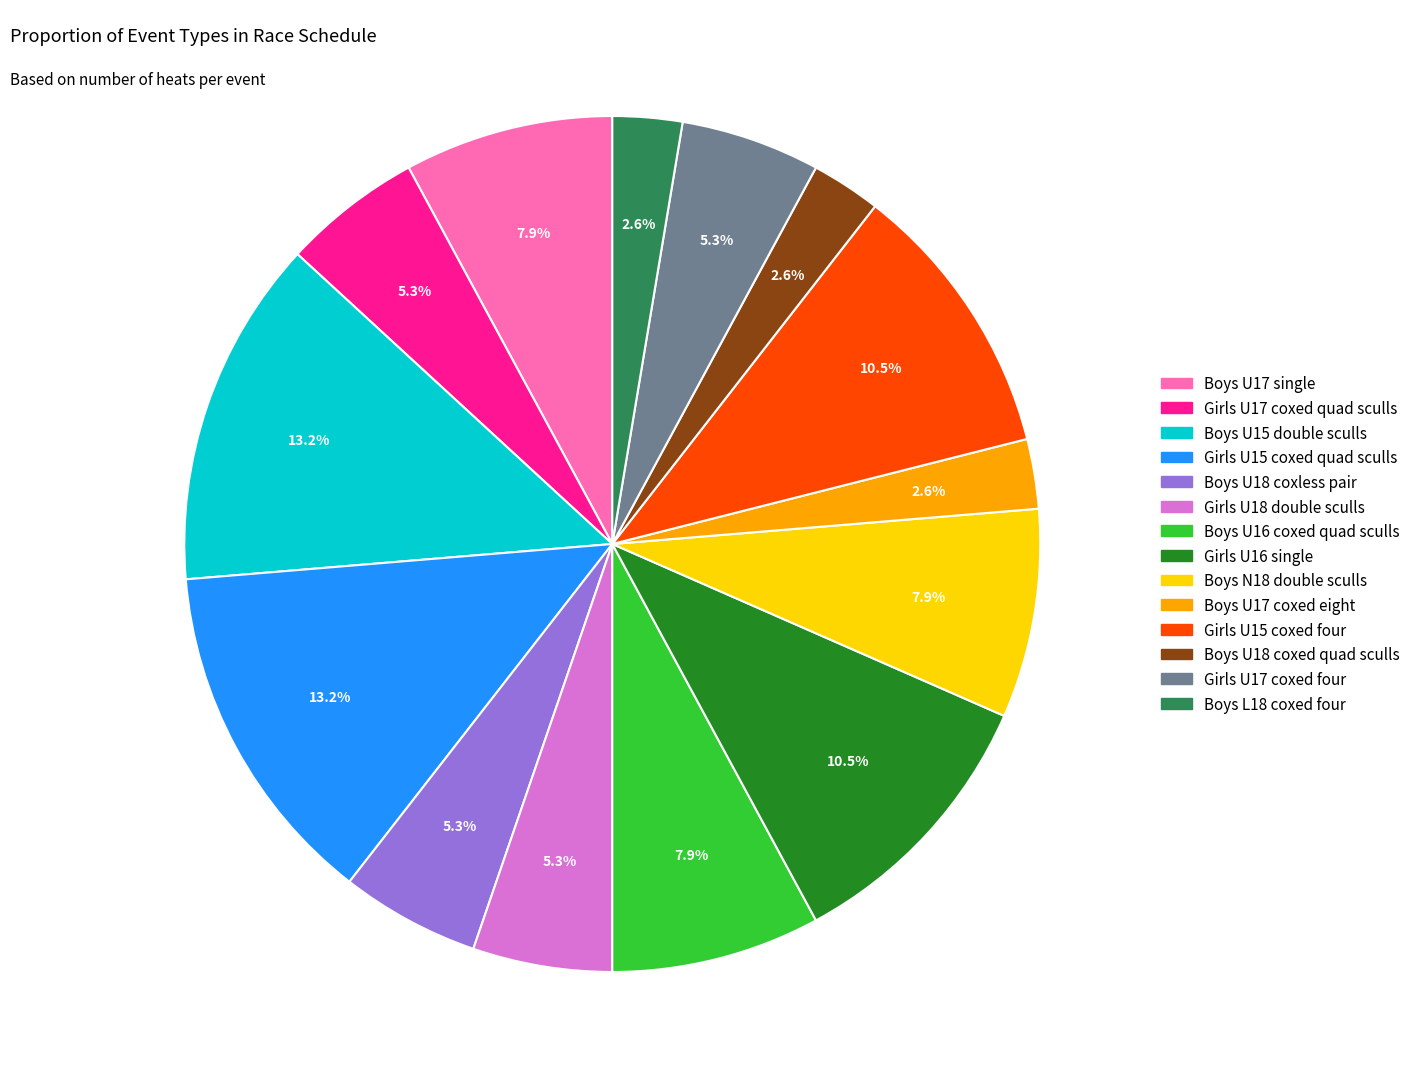

To the nearest percent, what is the difference between the largest and smallest slice percentages?

11%